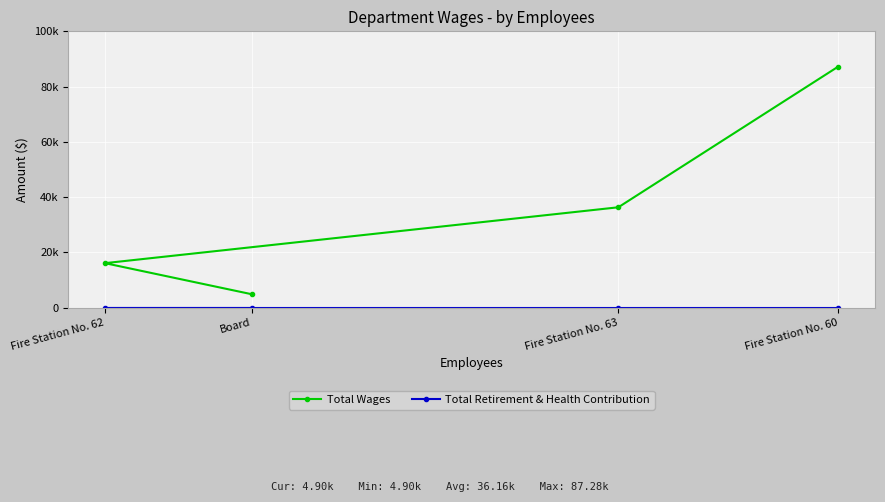

Which has a higher value, Fire Station No. 62 or Fire Station No. 60?

Fire Station No. 60